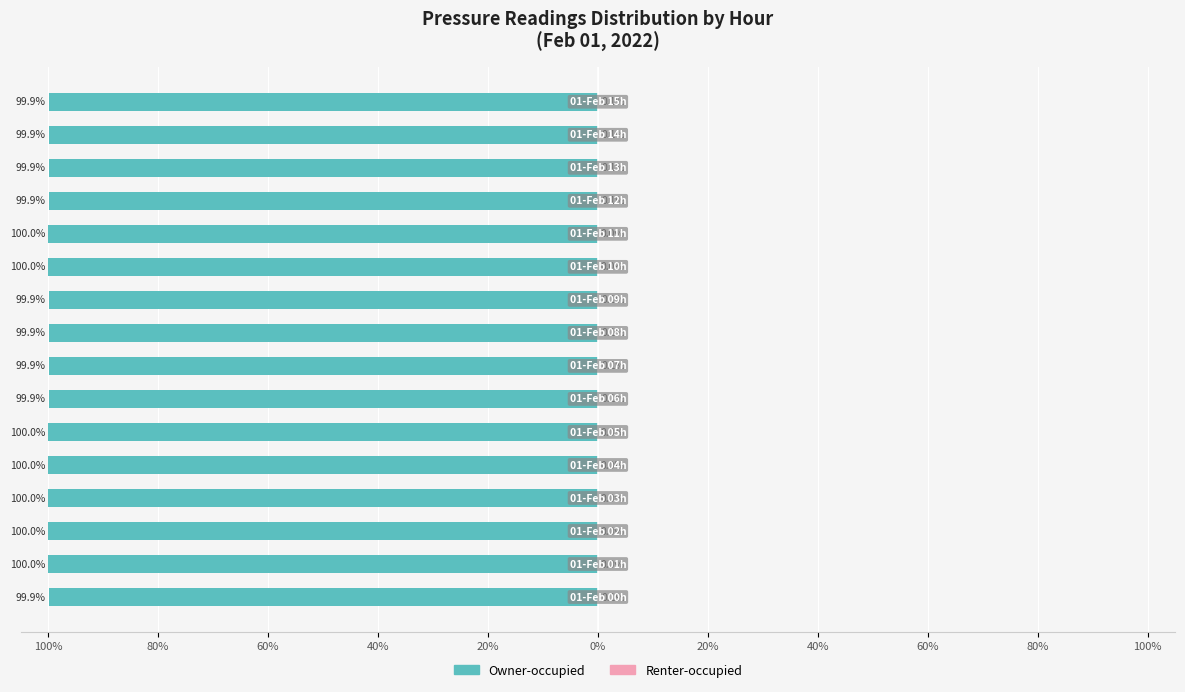

Is it true that Owner-occupied equals -60.8 at 80%?

False